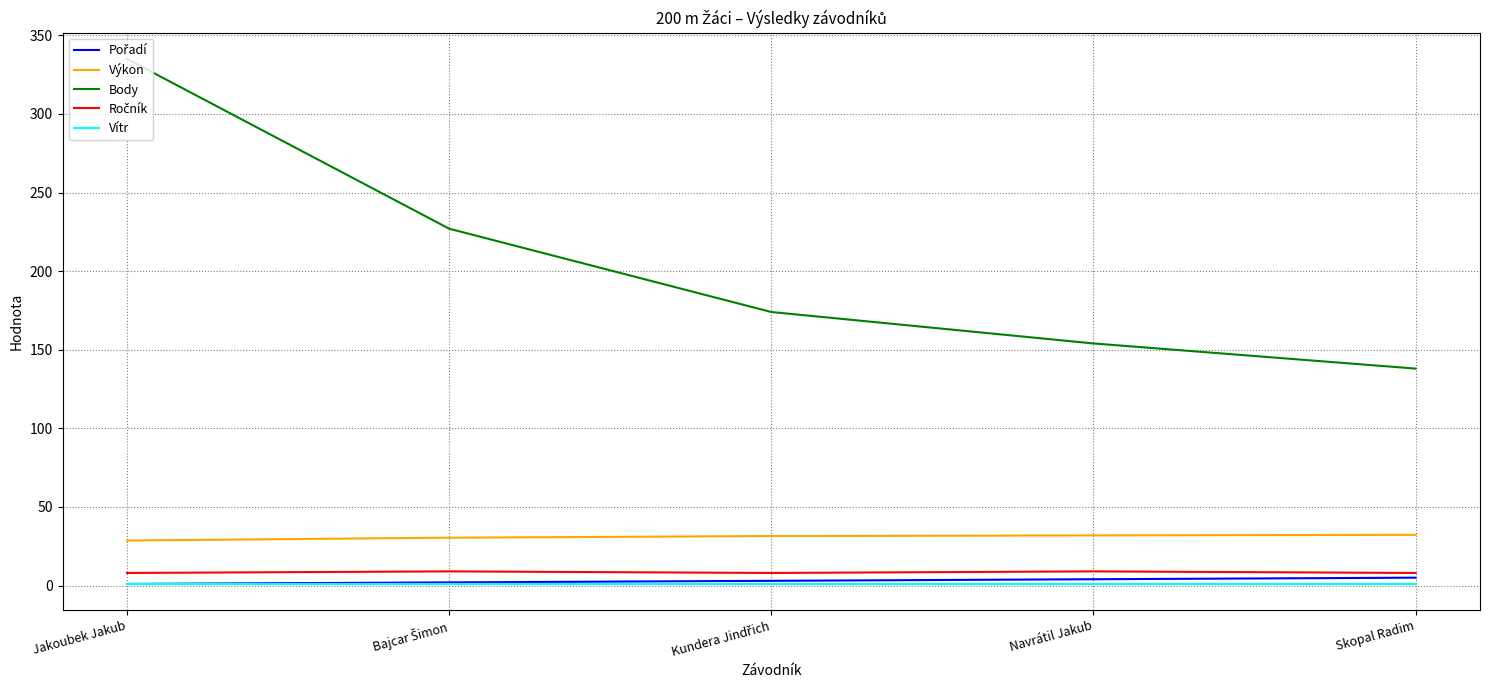

Which series has the widest spread of values?

Body